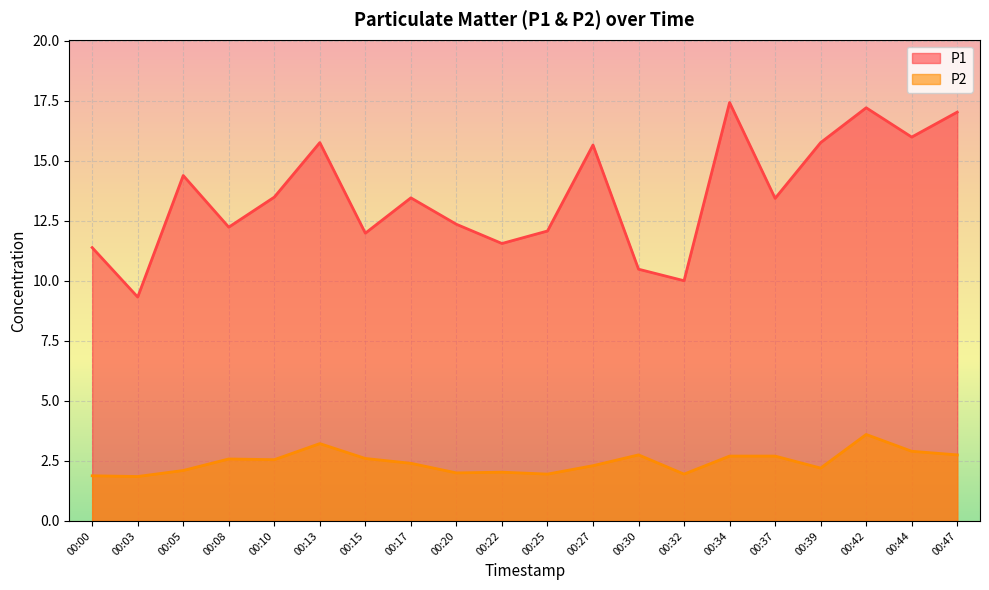

True or false: P2 has more than 0 interior local peaks.

True